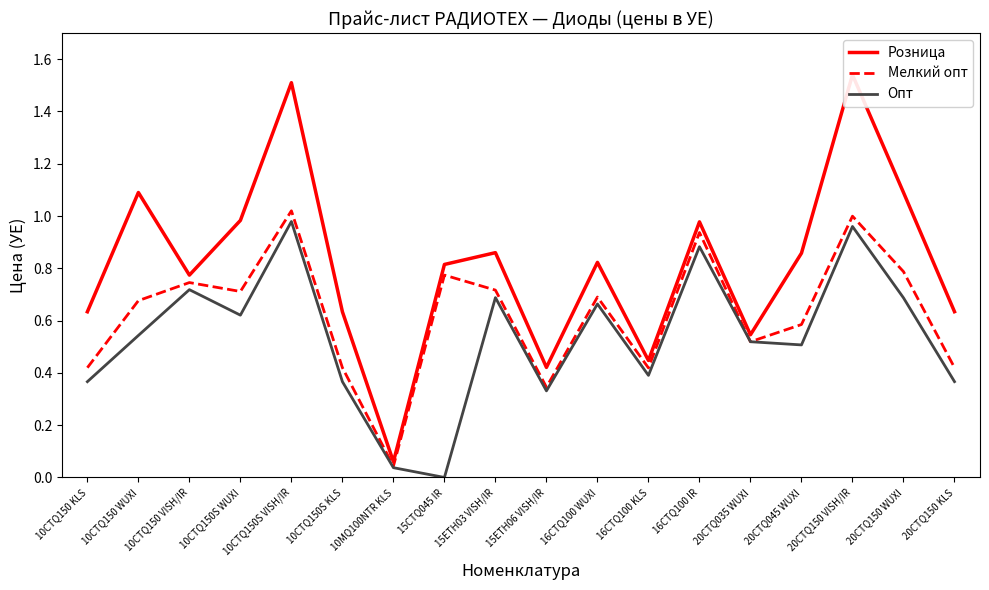

What is the label of the 15th point from the left?

20CTQ045 WUXI